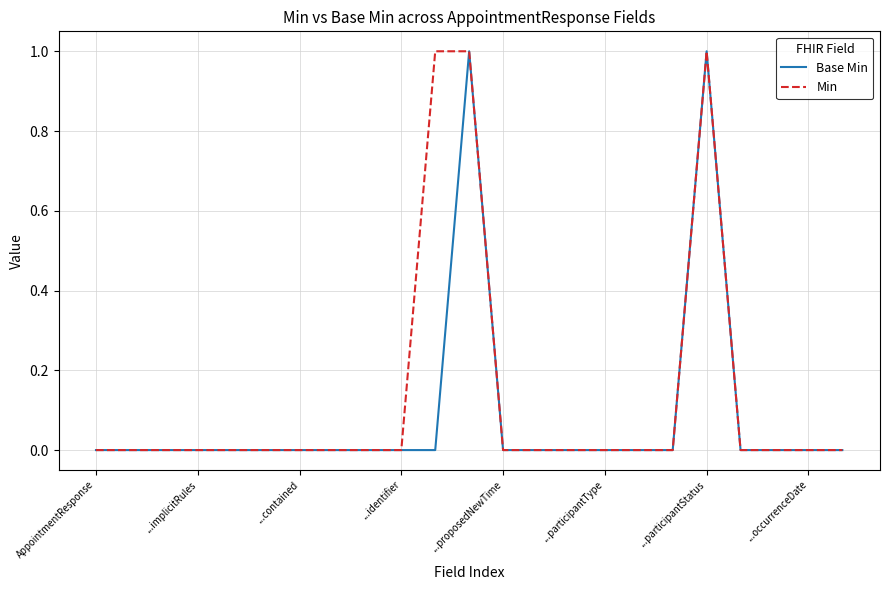

Is this an area chart (filled region under the line)?

No